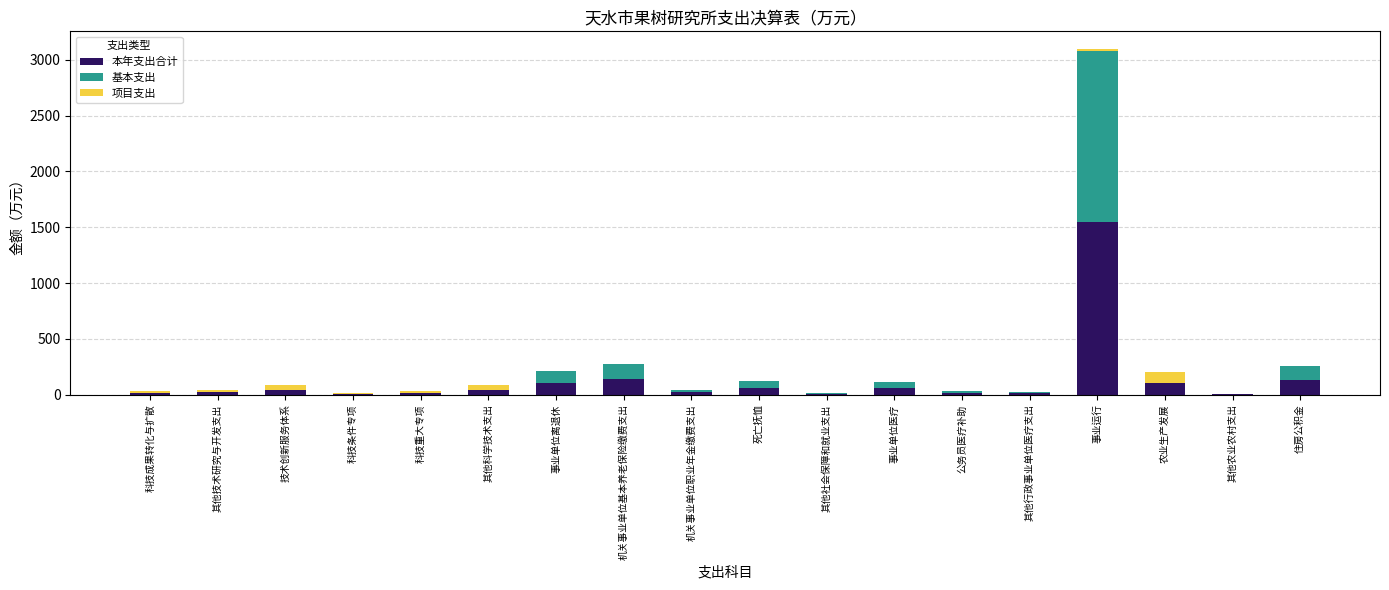

Which category has the highest value in the 本年支出合计 series?

事业运行